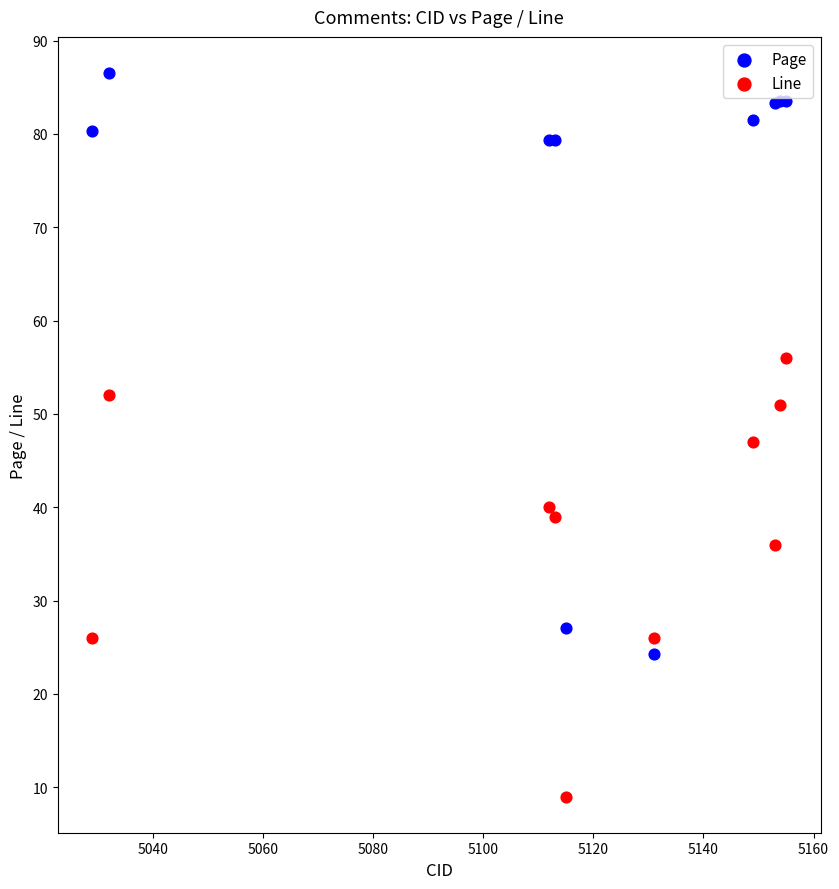

Which series has the widest spread of Y values?

Page